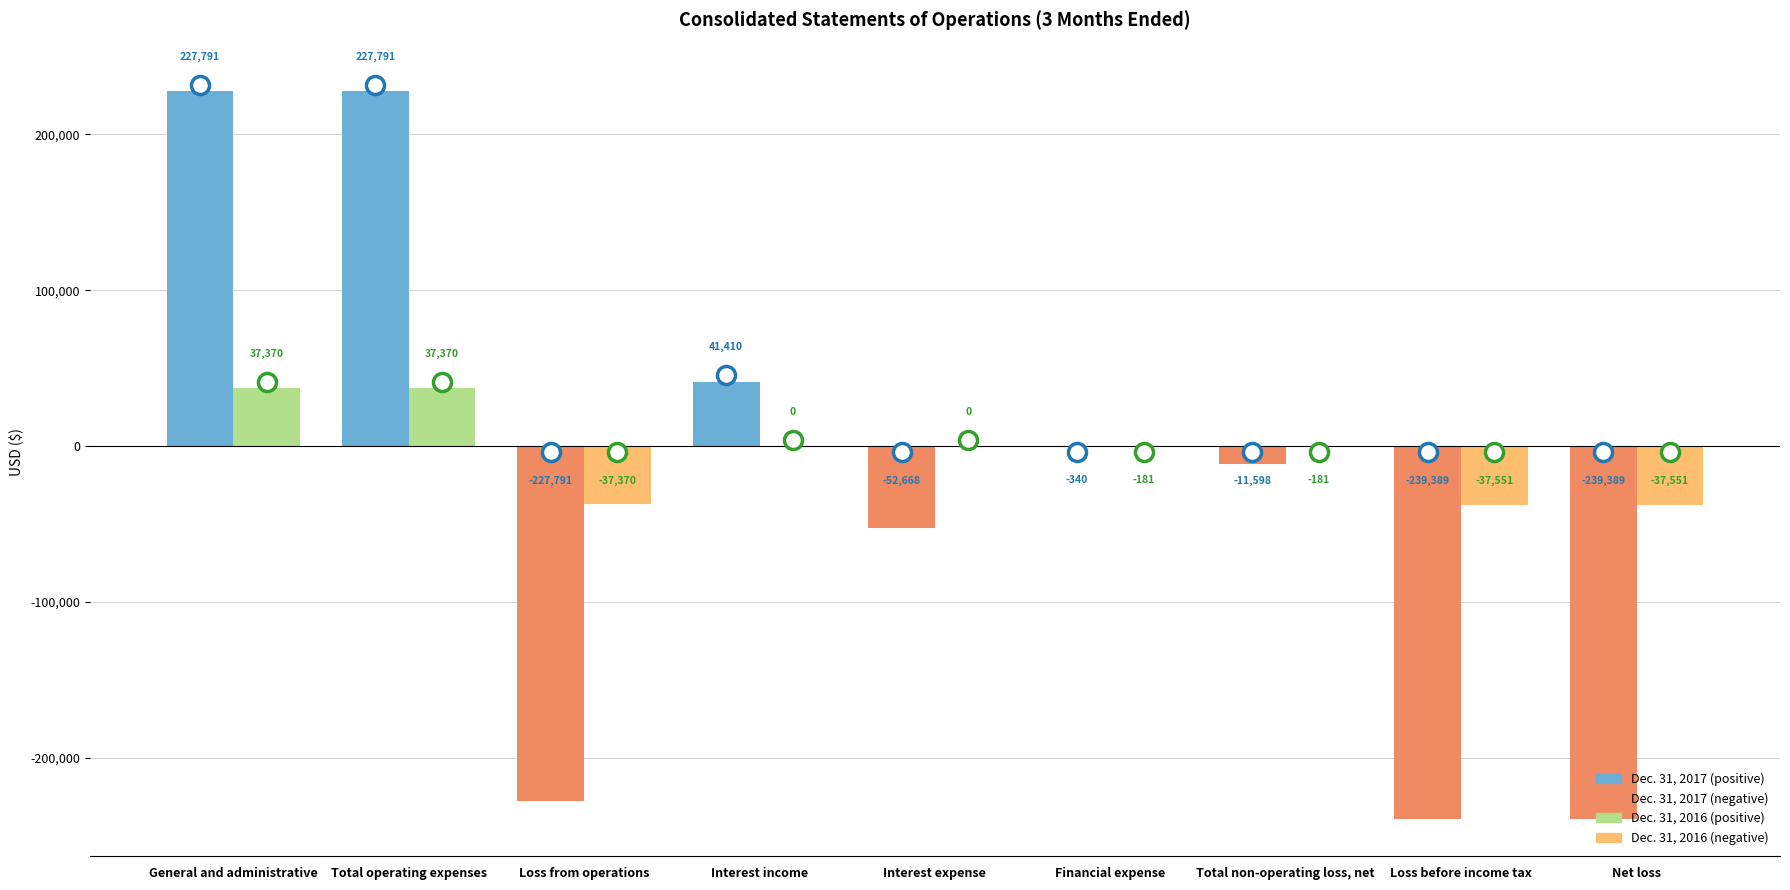

What is the total value across all series at General and administrative?

265161